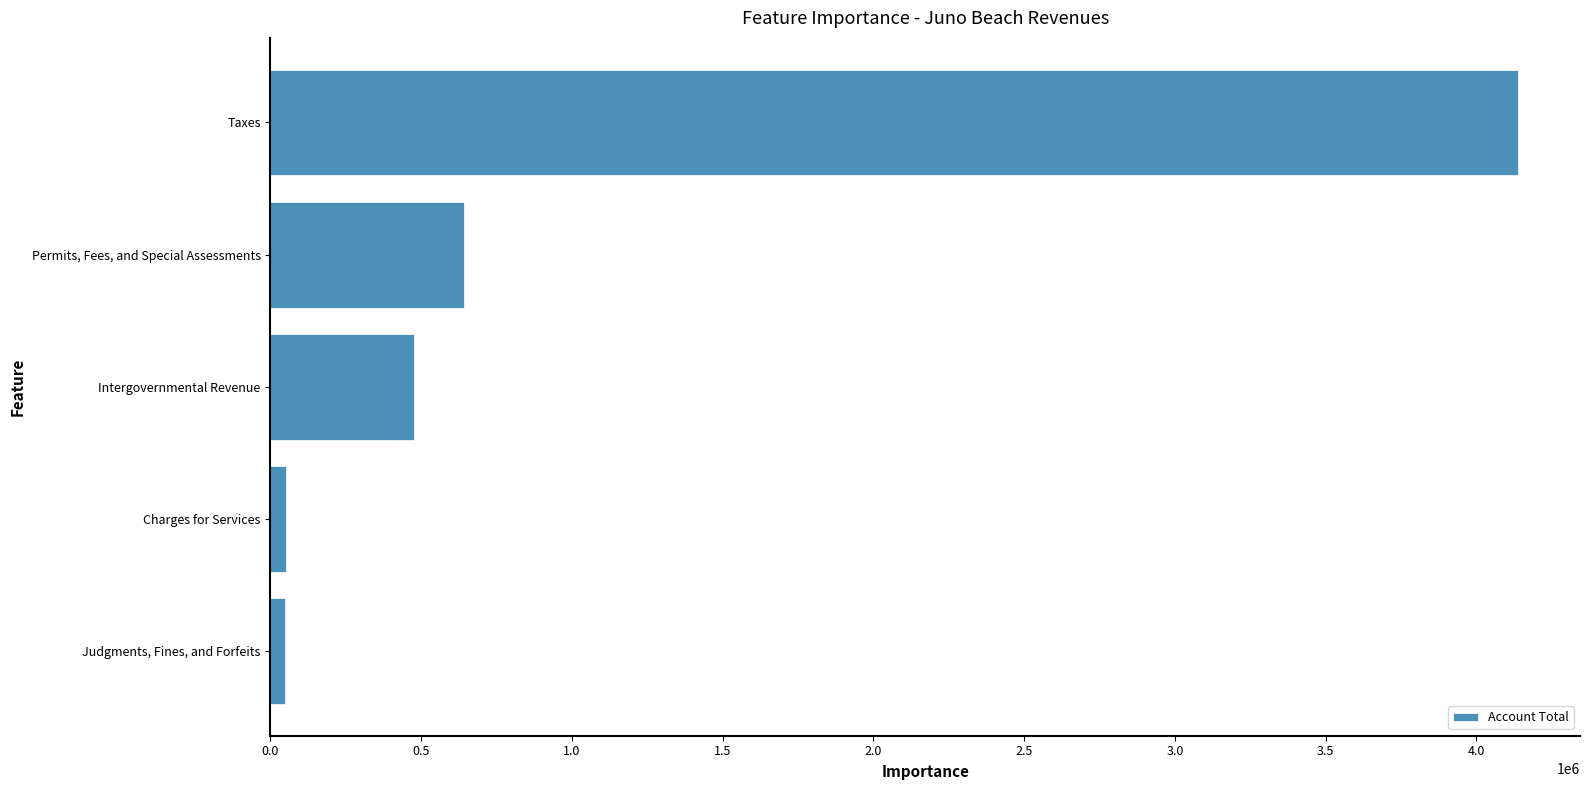

The value at Taxes is 4137026. True or false?

True